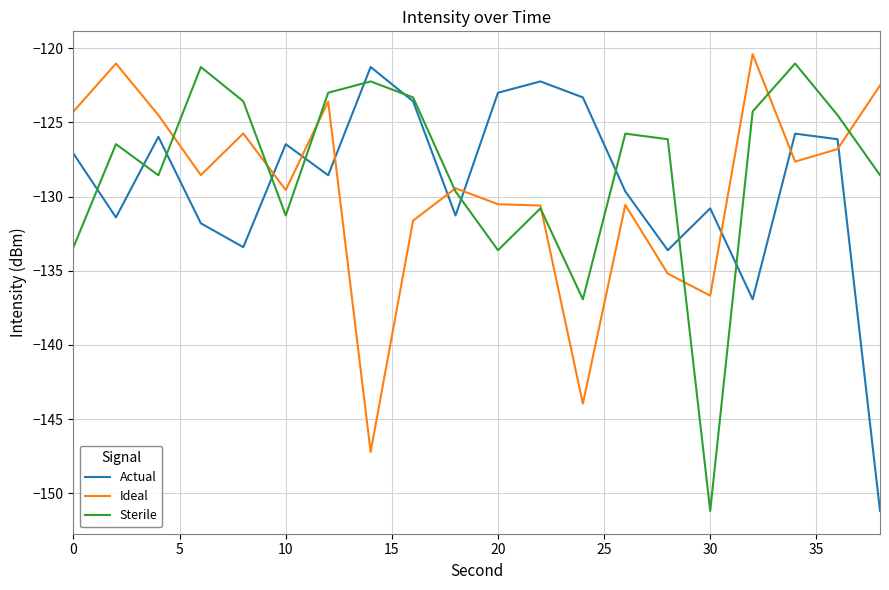

How many intersections are there between Actual and Ideal?

8